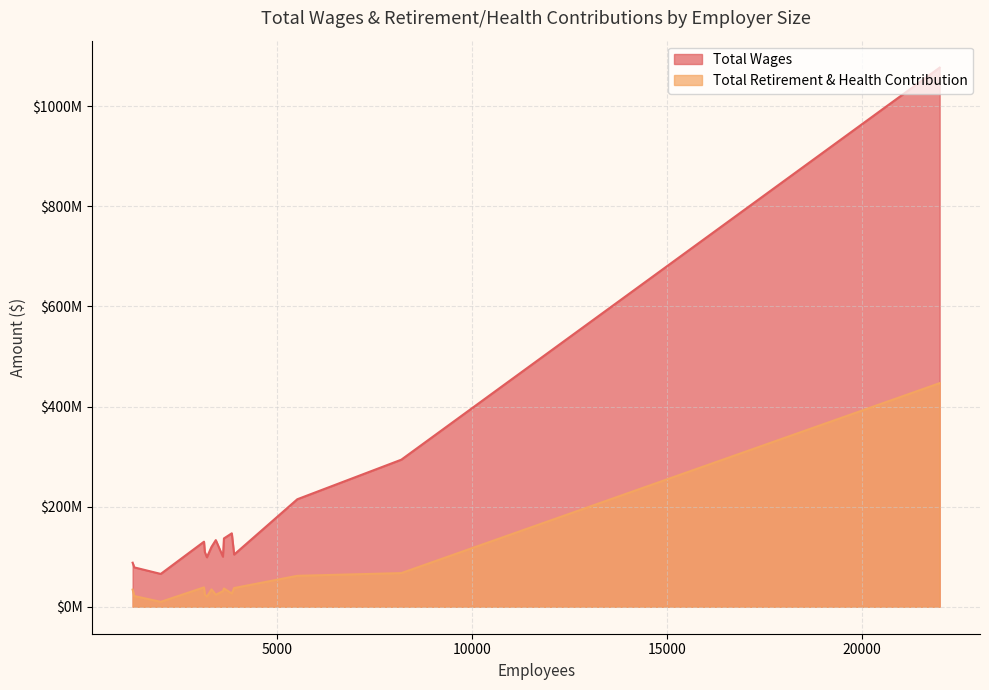

What are all the series names shown in the legend?

Total Wages, Total Retirement & Health Contribution